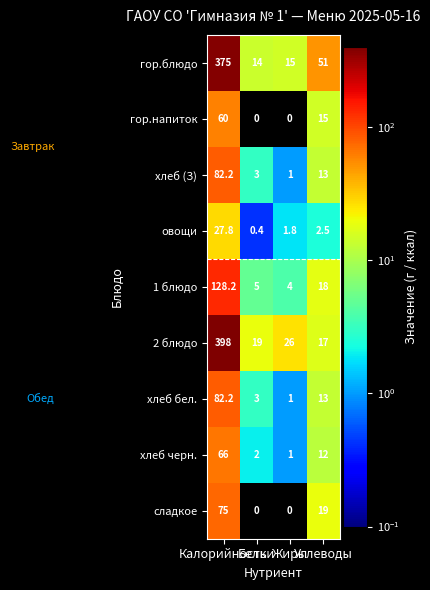

Count the number of data series in this chart.

9